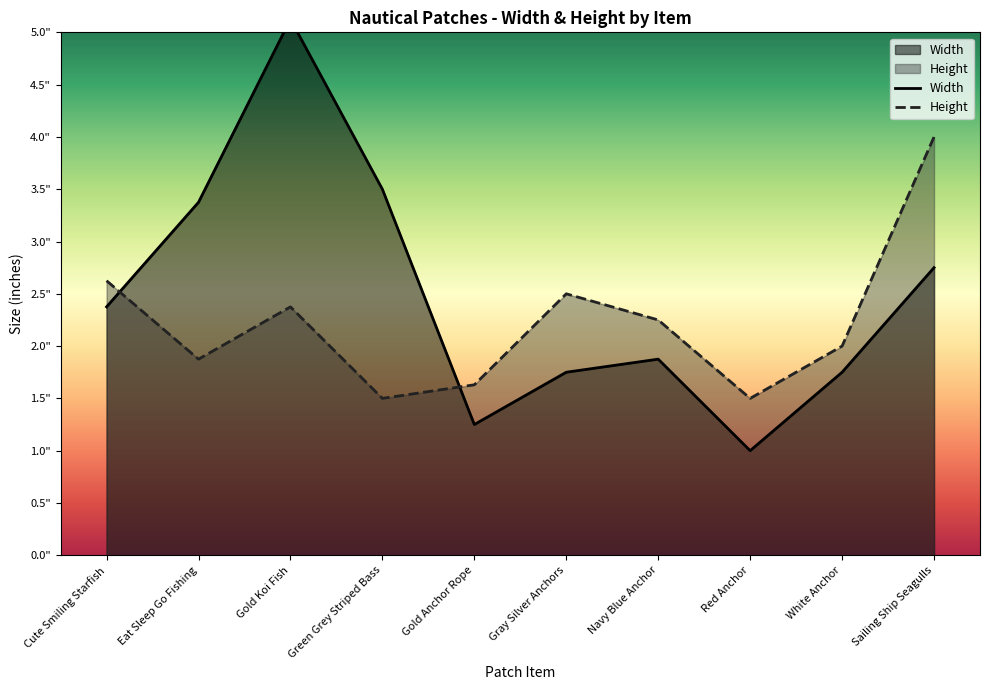

How many times do Width and Height cross each other?

2